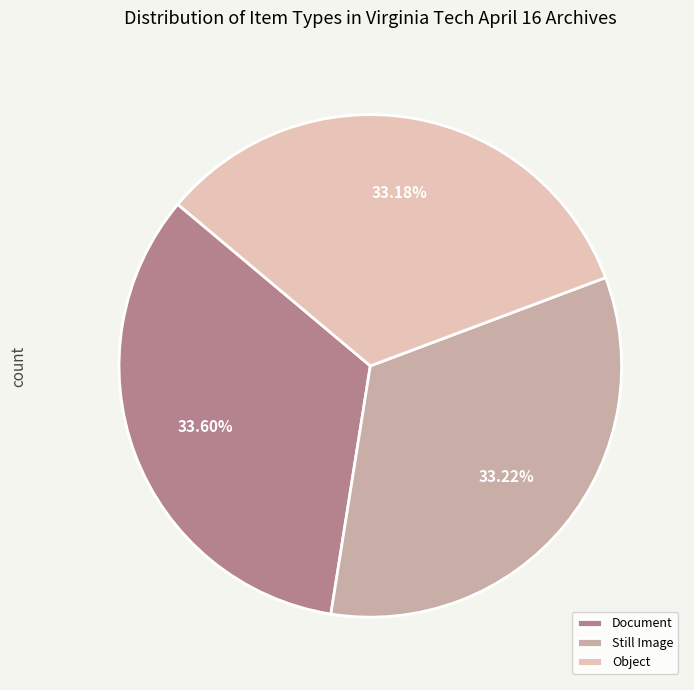

Approximately how many times larger is the value at Still Image compared to Document?

1.0